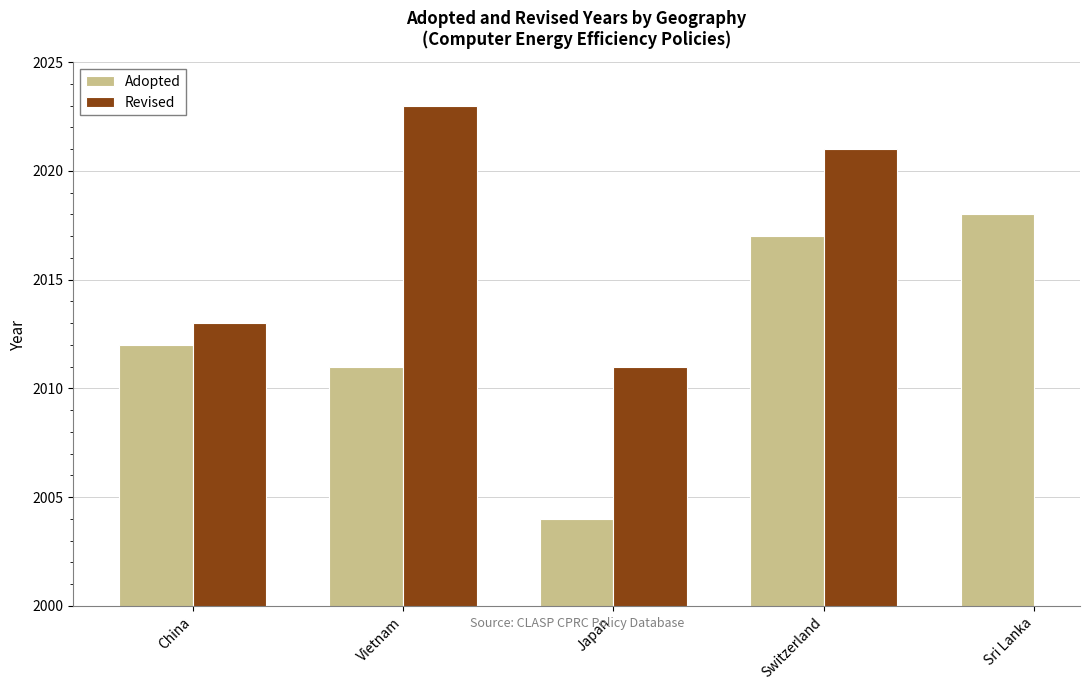

How many Revised values are between 2013 and 2023?

3